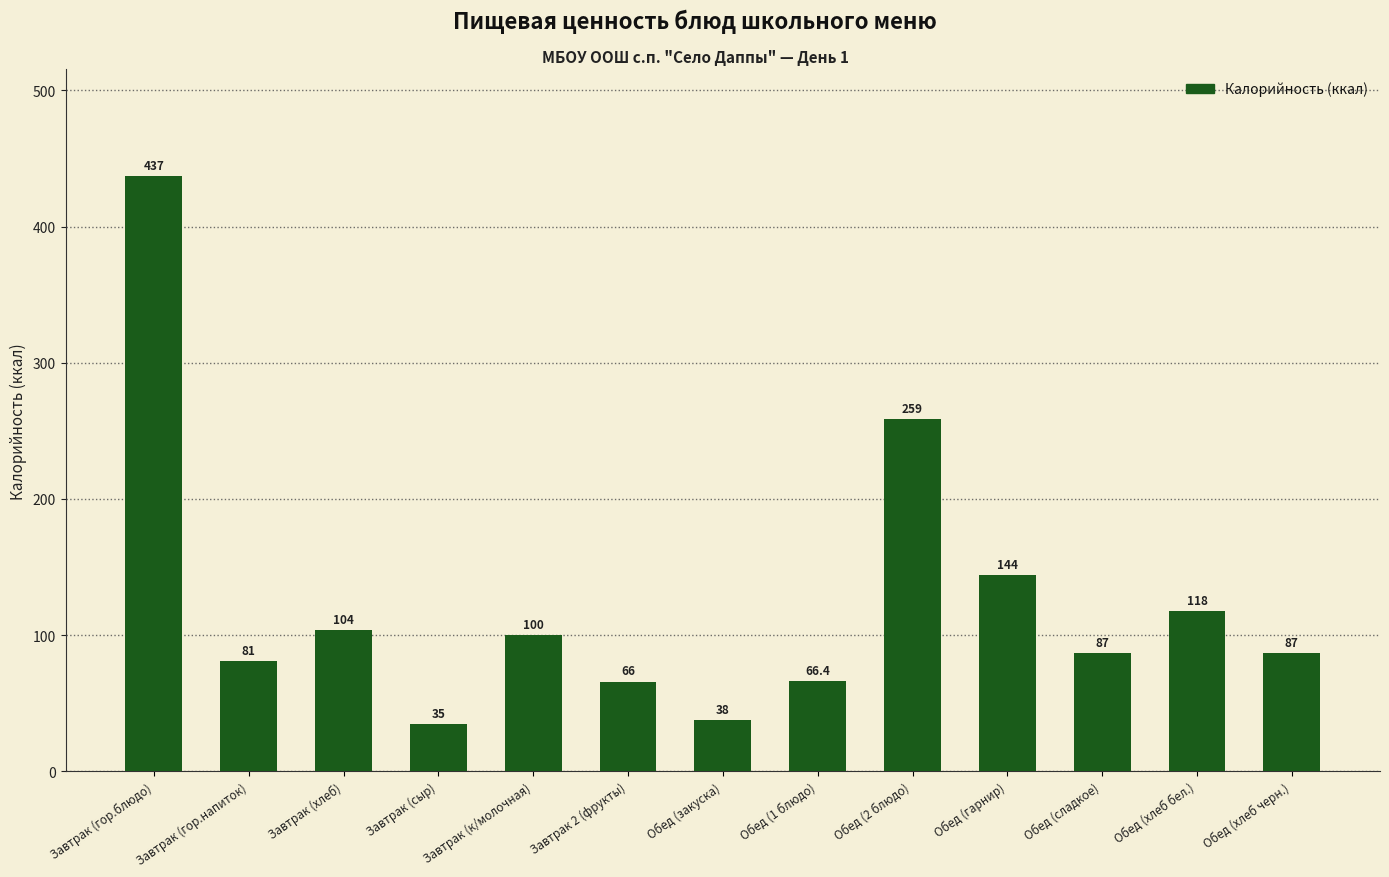

What position from the right is Обед (закуска)?

7